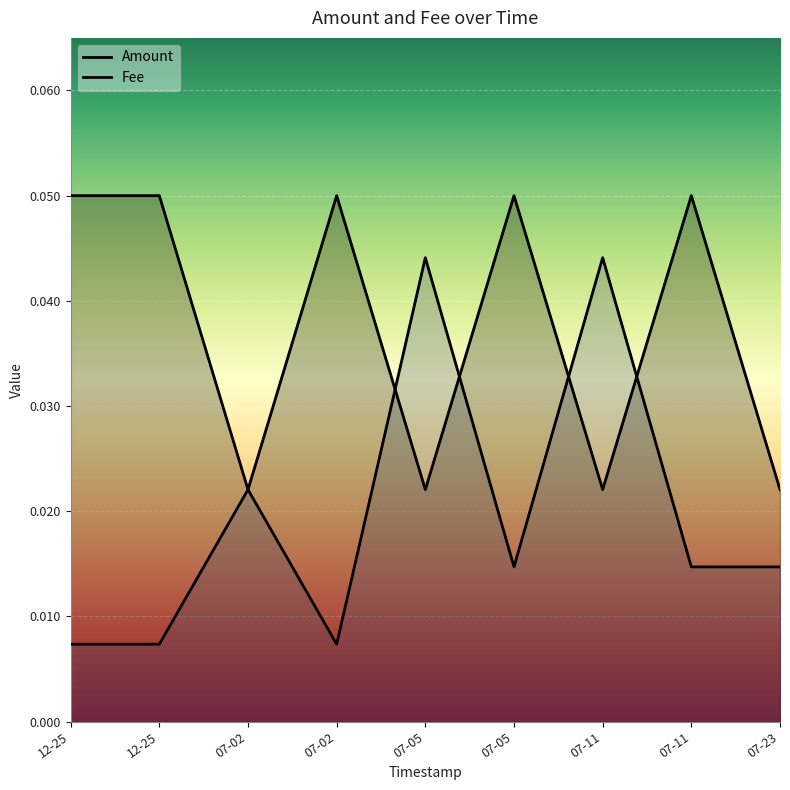

Which series ends up on top after the final intersection of Fee and Amount?

Amount